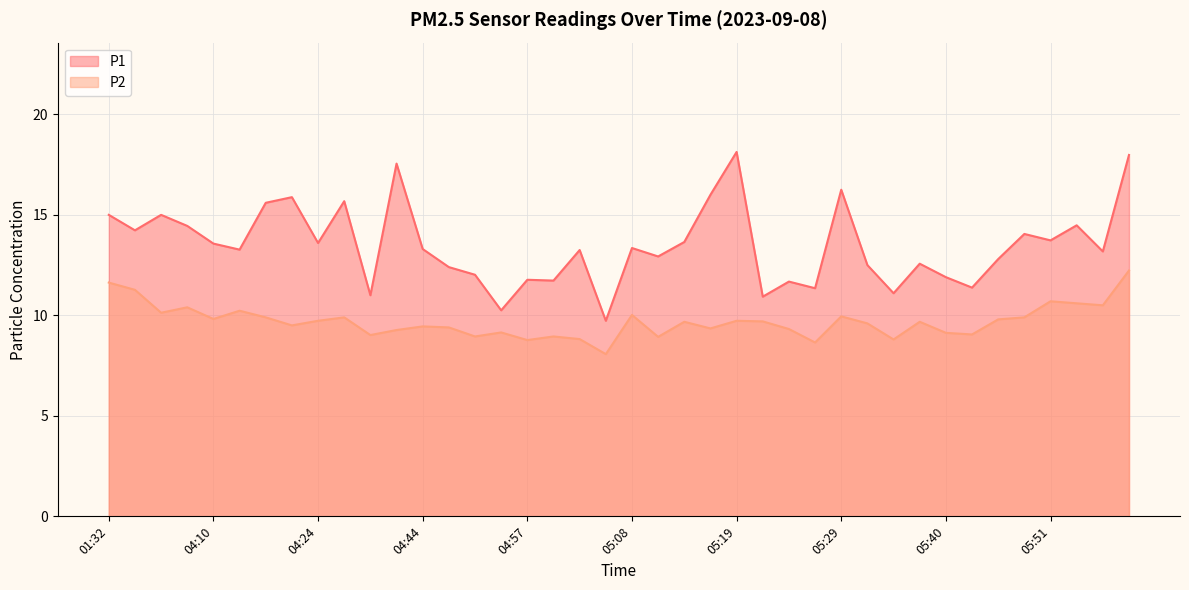

What is the greatest value displayed?

18.1